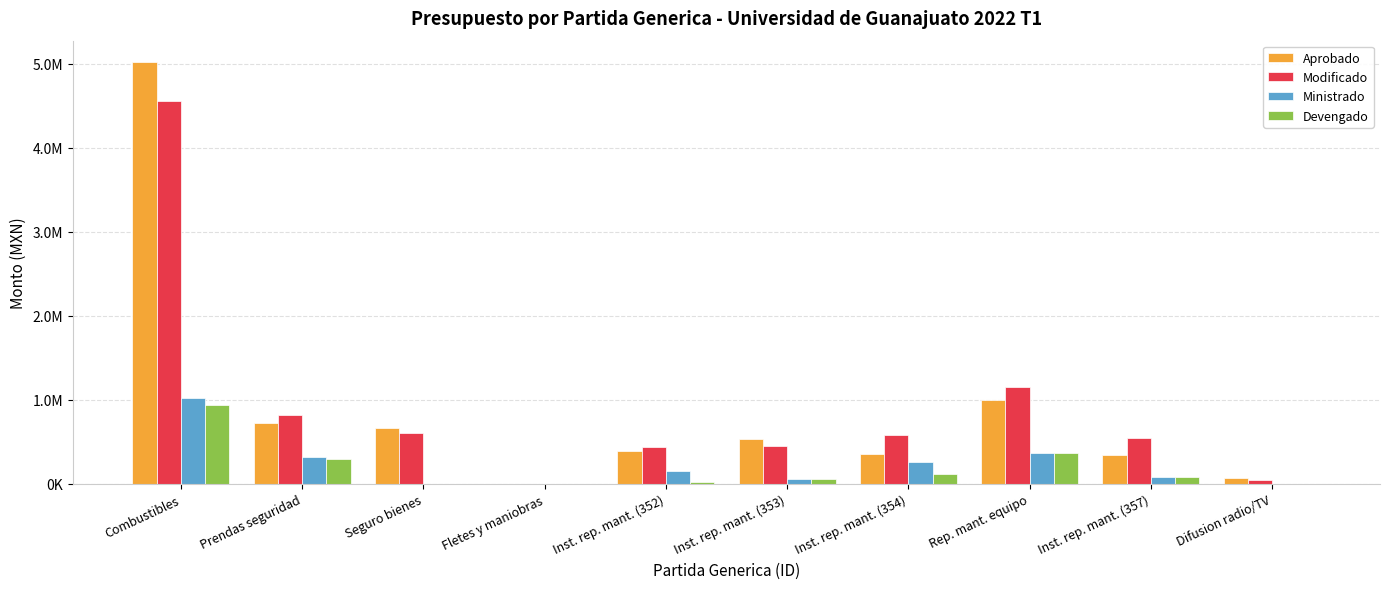

Is the value of Devengado at Inst. rep. mant. (354) greater than the value of Aprobado at Inst. rep. mant. (357)?

No